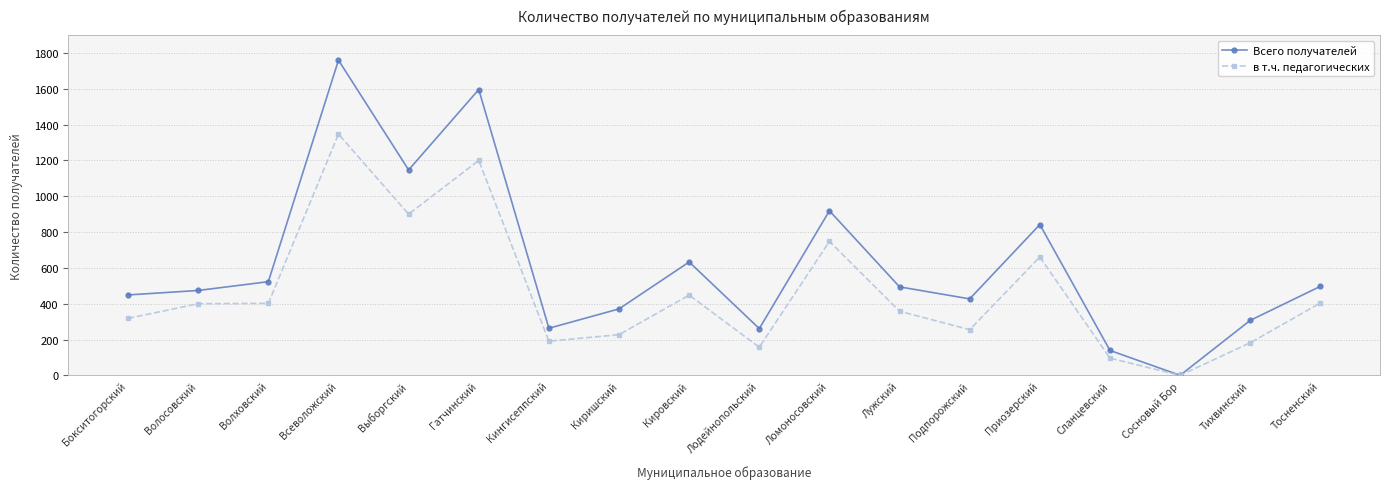

What is the average value of the в т.ч. педагогических series?

461